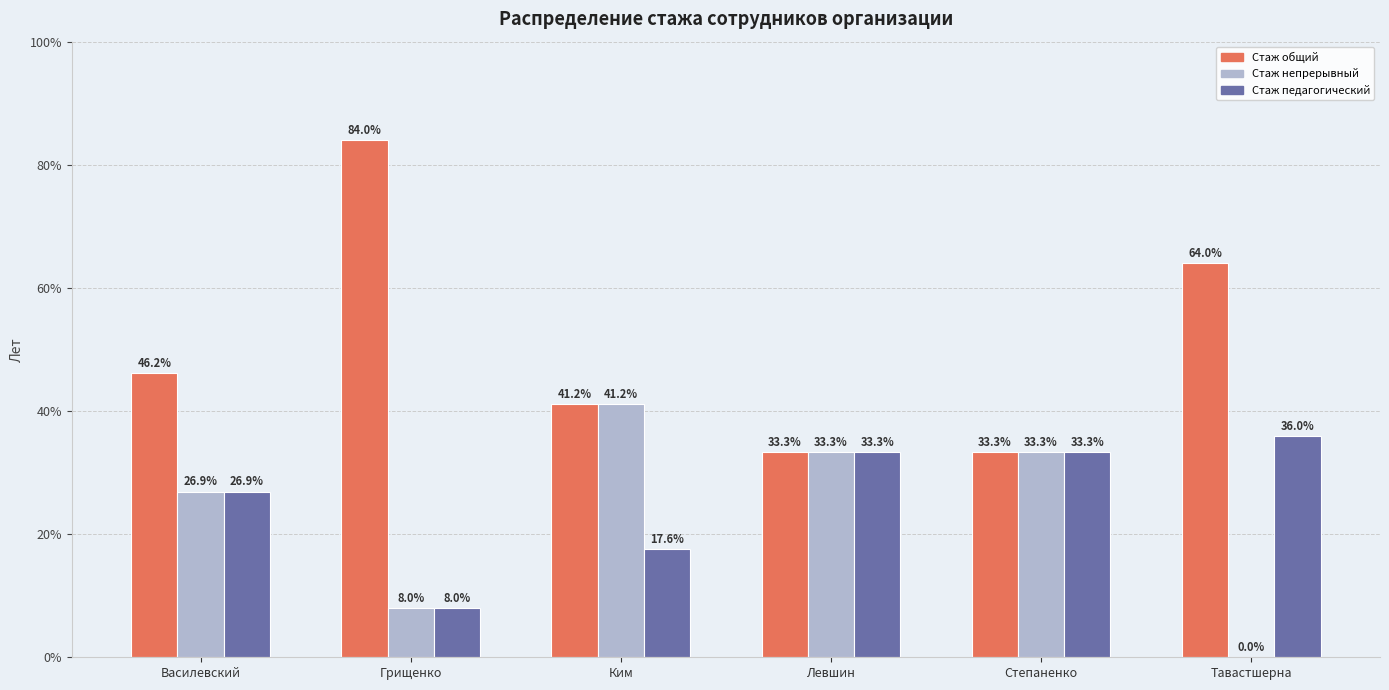

What is the sum of the Стаж непрерывный values at Степаненко and Ким?

74.5